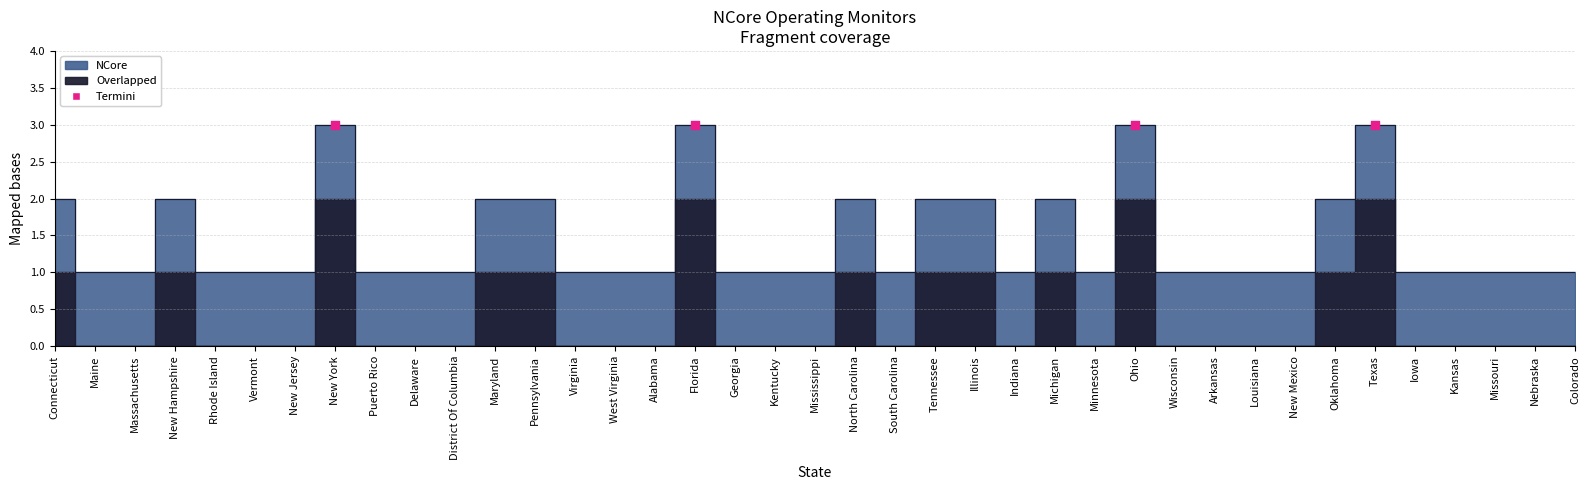

What is the change in value from New Hampshire to Iowa?

-1